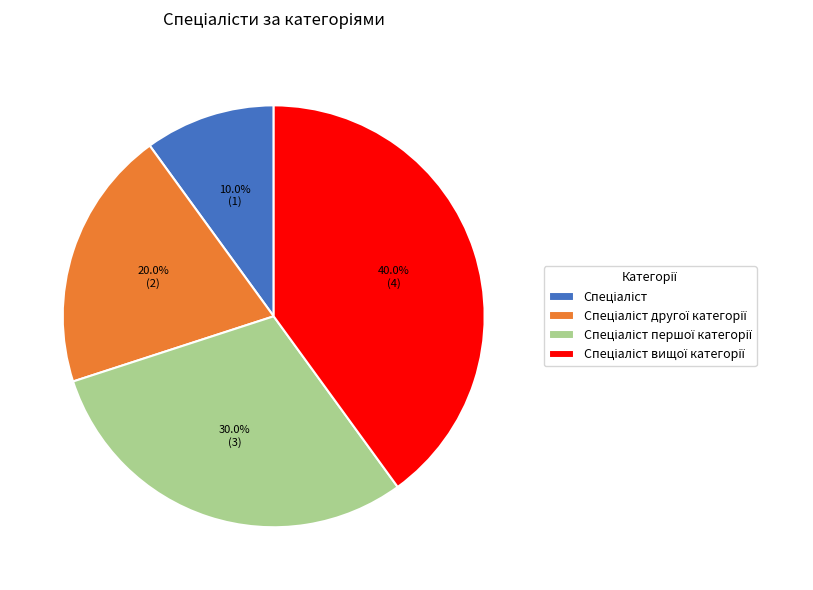

Is there any slice that represents more than half of the pie?

No